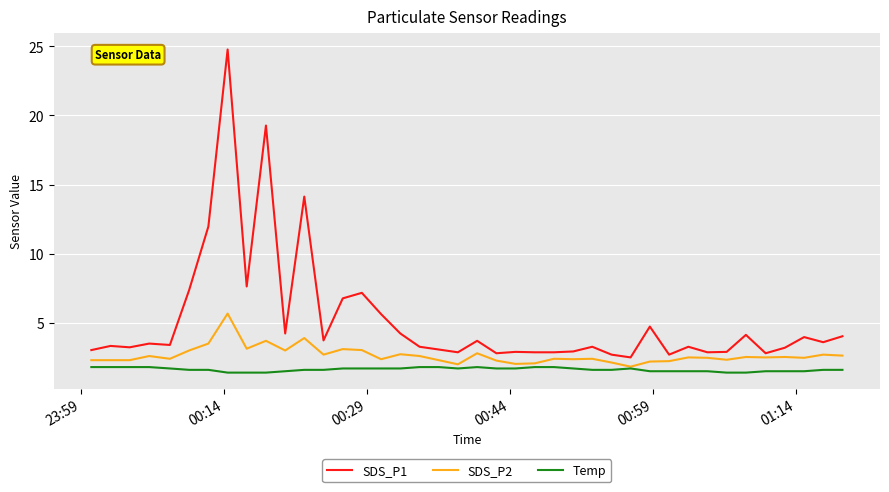

True or false: SDS_P1 and Temp intersect in this chart.

False